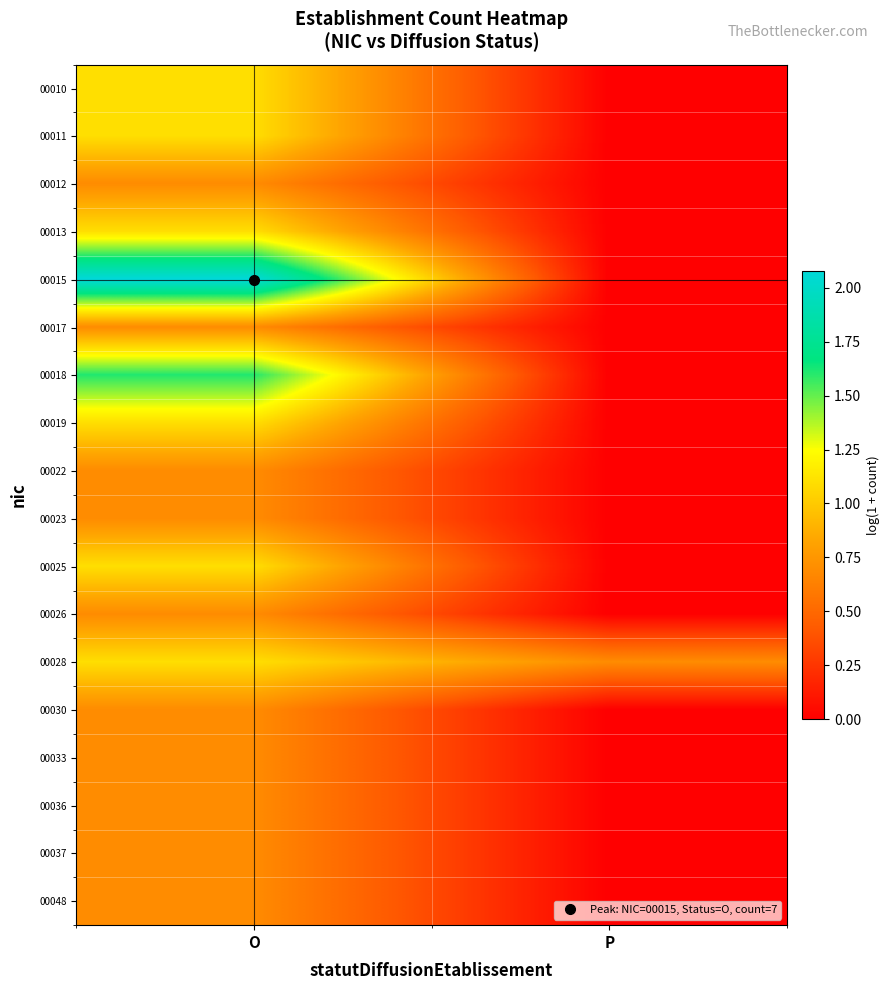

At P, list the series in order from largest to smallest.

00028, 00010, 00011, 00012, 00013, 00015, 00017, 00018, 00019, 00022, 00023, 00025, 00026, 00030, 00033, 00036, 00037, 00048